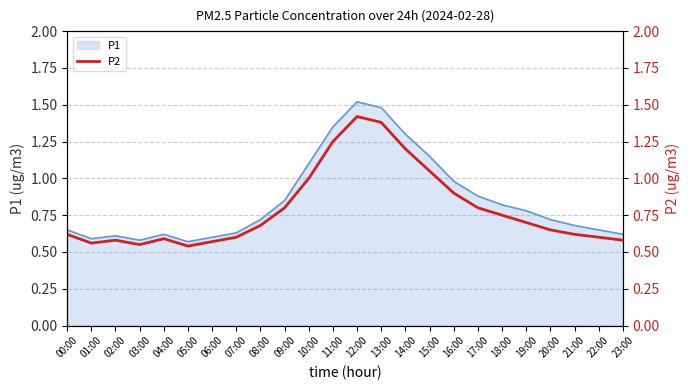

The P1 series shows 1.1 at 07:00. True or false?

False